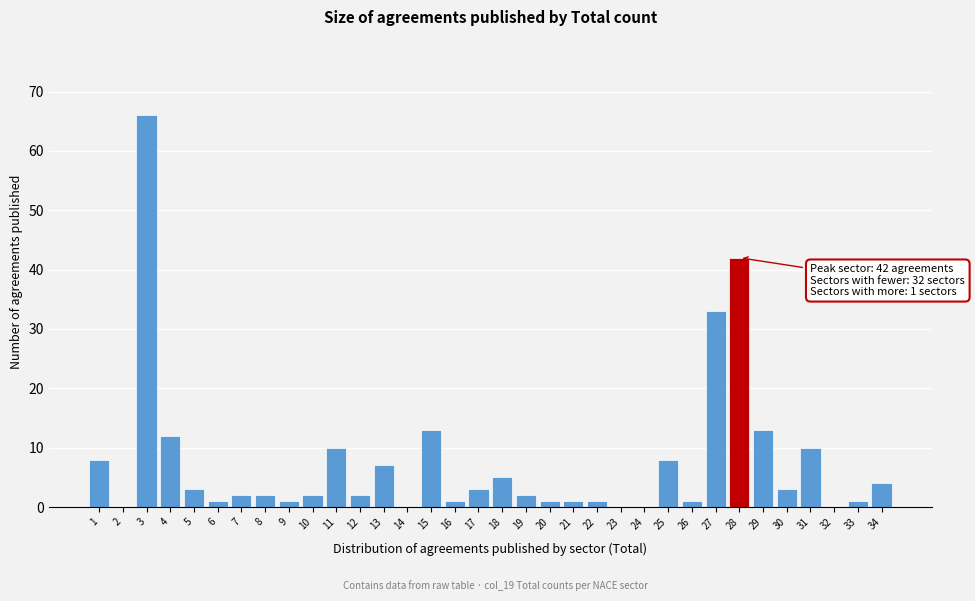

The chart shows a value of -45 at 2. True or false?

False